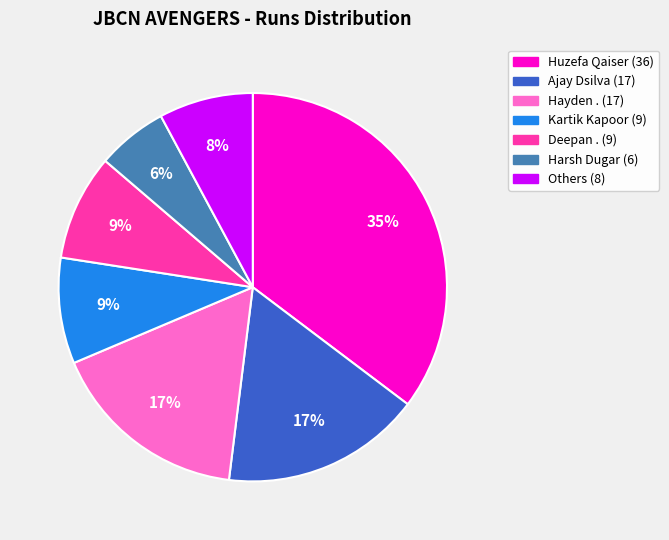

How many slices are in this pie chart?

7